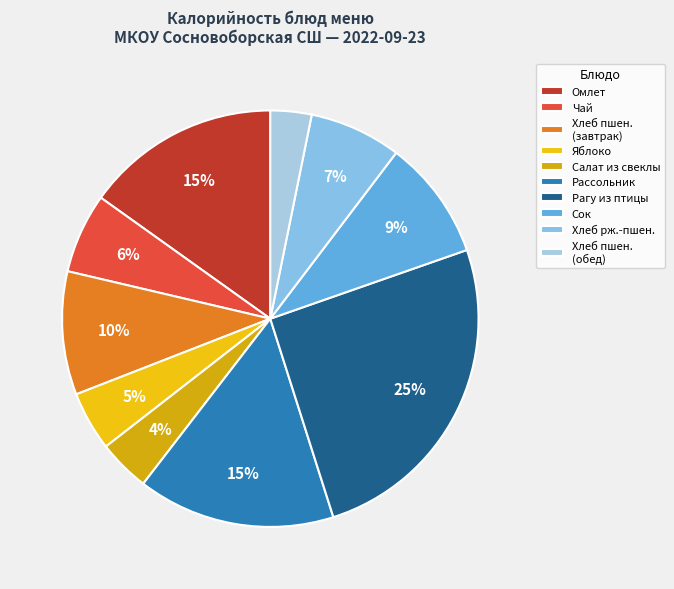

Count the number of slices in the pie.

10